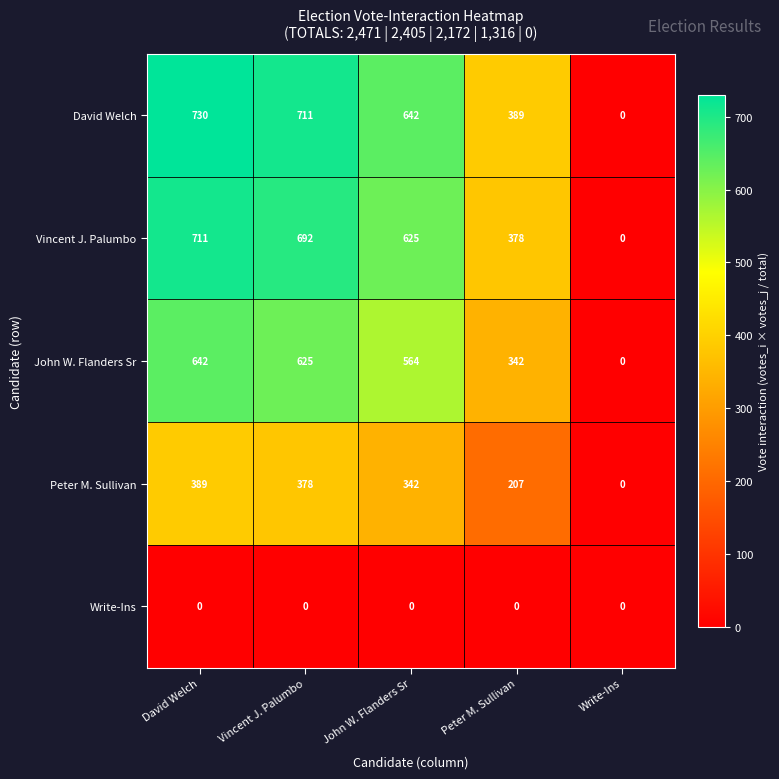

What is the difference between the second highest and minimum values in the David Welch series?

711